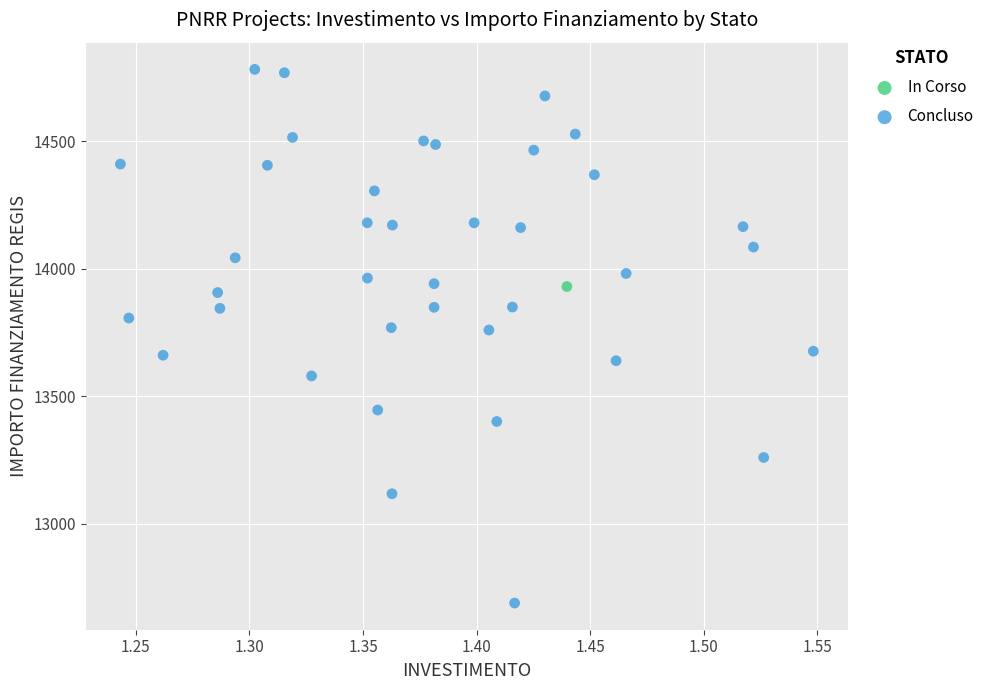

What are all the series names shown in the legend?

In Corso, Concluso